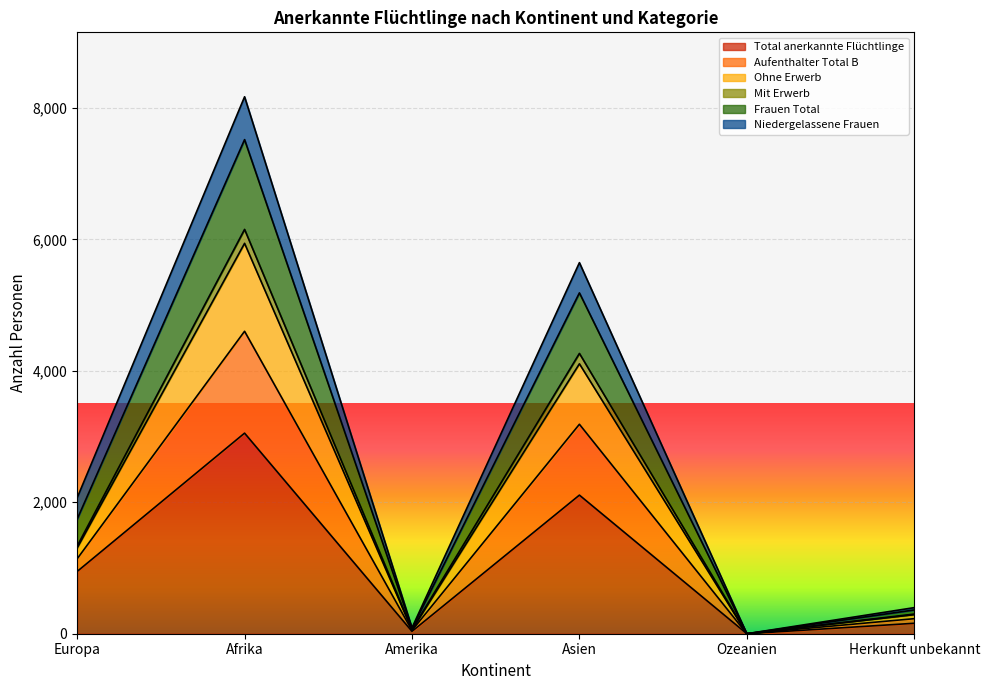

The Total anerkannte Flüchtlinge series shows 947 at Europa. True or false?

True